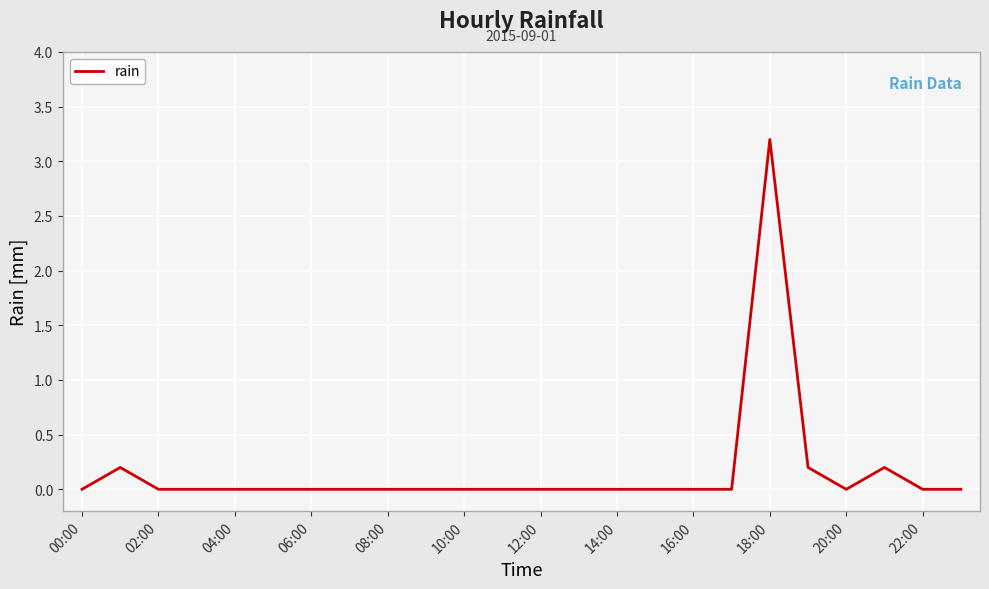

Does the chart display data point markers on the line(s)?

No